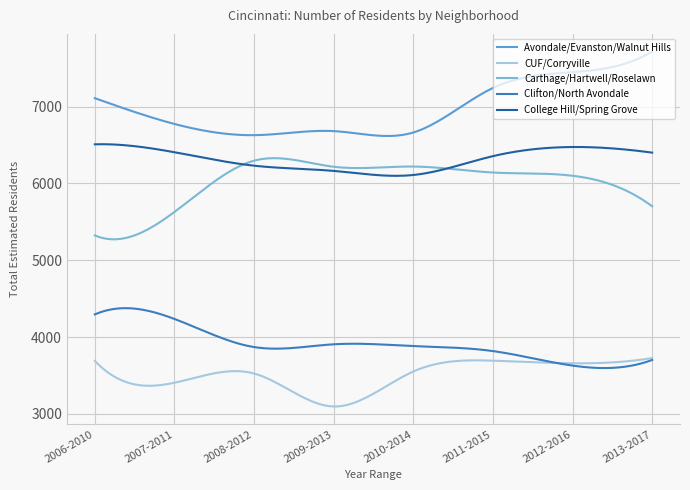

What is the greatest value displayed?

7714.0